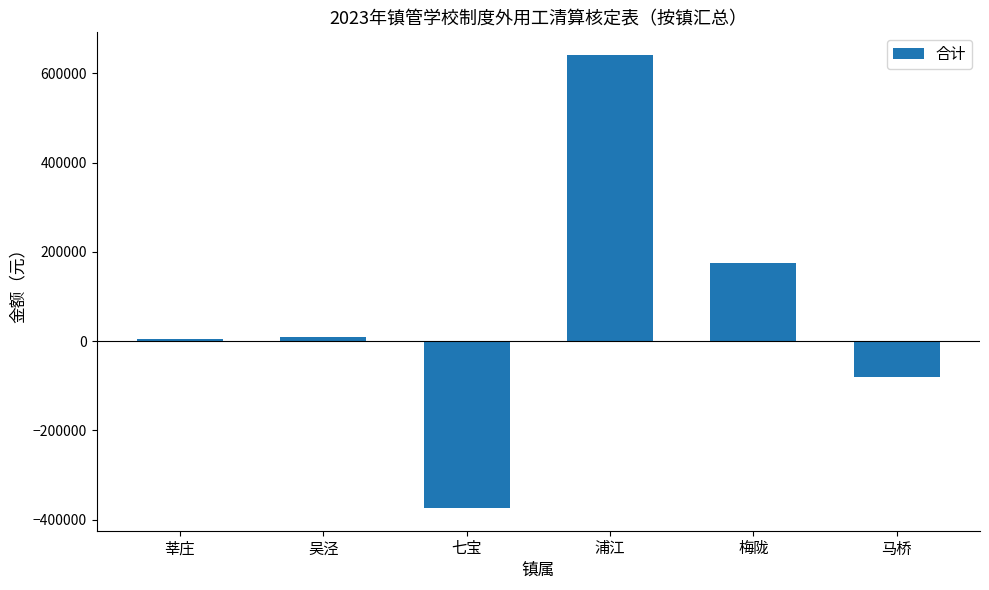

The value at 浦江 is 855280.8. True or false?

False